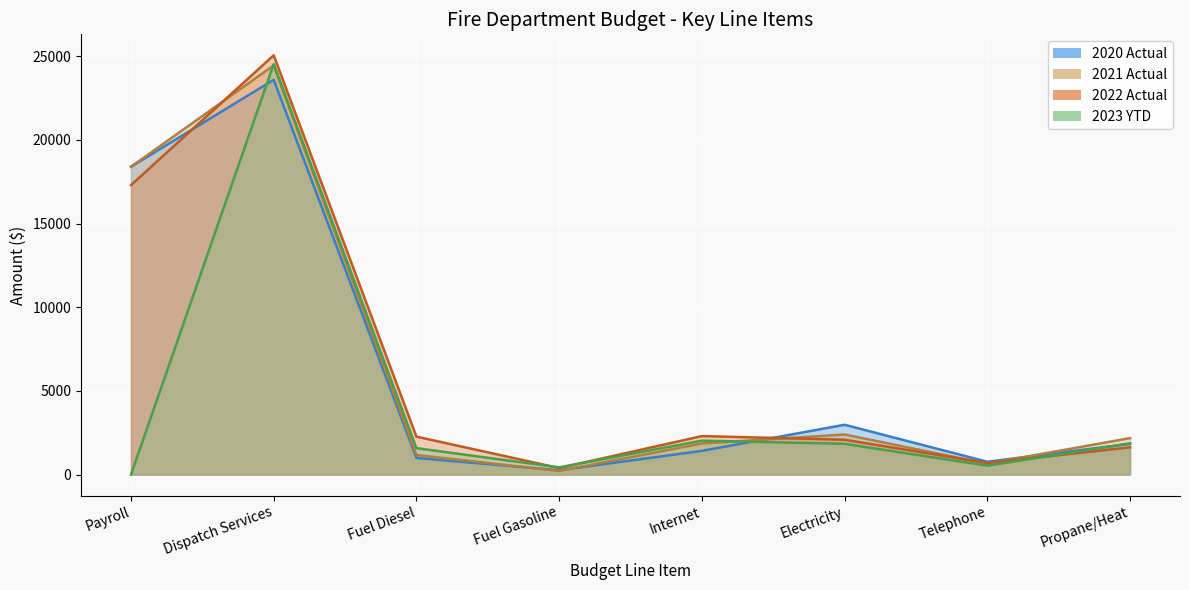

Which category has the lowest value across all series?

Payroll